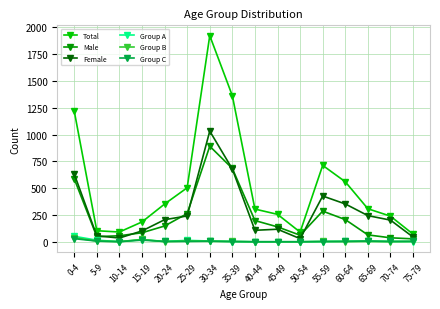

At which label does Group C first exceed 3?

0-4